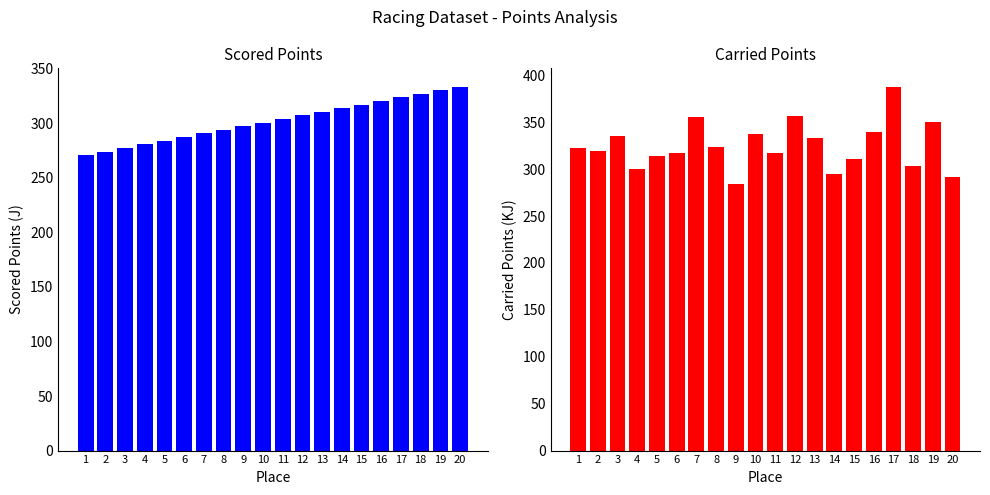

Rank the series at 15 from lowest to highest value.

Cat 2/3 - Carried Points, Cat 2/3 - Scored Points